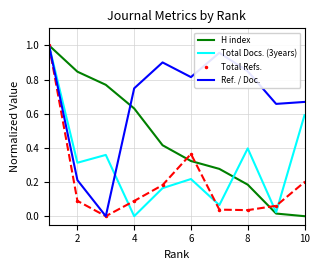

Which series has the largest total across all categories?

Ref. / Doc.